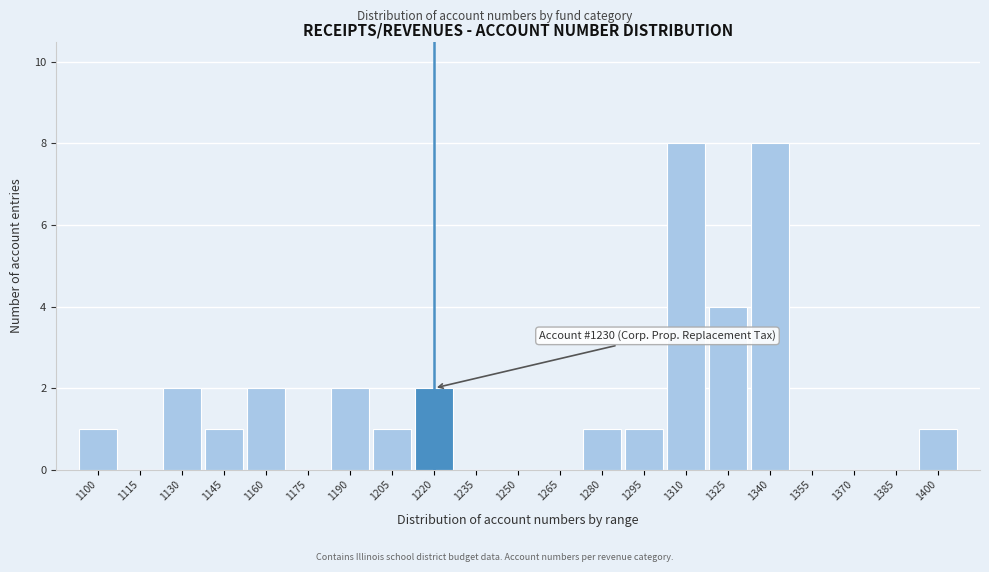

Reading right to left, transcribe all the data shown in this chart.

1400=1	1385=0	1370=0	1355=0	1340=8	1325=4	1310=8	1295=1	1280=1	1265=0	1250=0	1235=0	1220=2	1205=1	1190=2	1175=0	1160=2	1145=1	1130=2	1115=0	1100=1